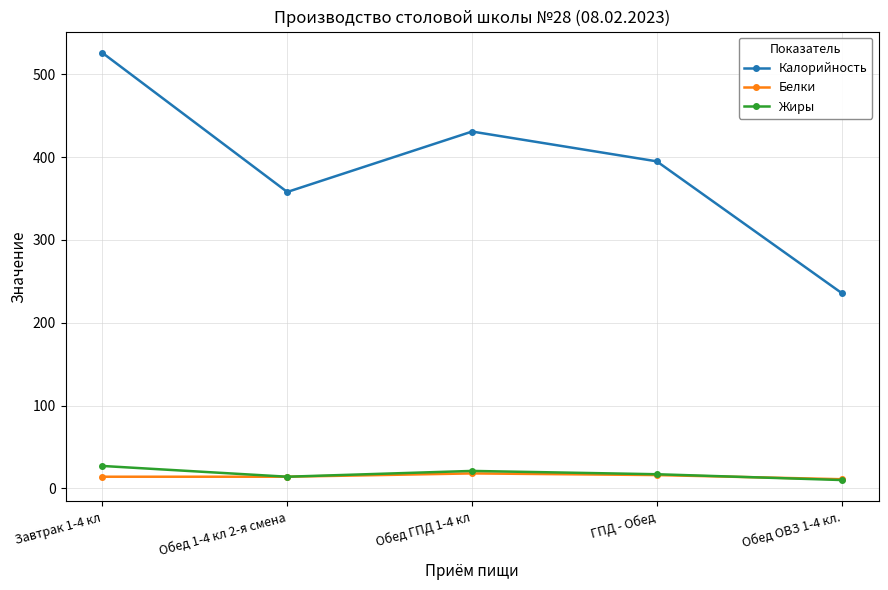

At which category is the sum across all series the highest?

Завтрак 1-4 кл